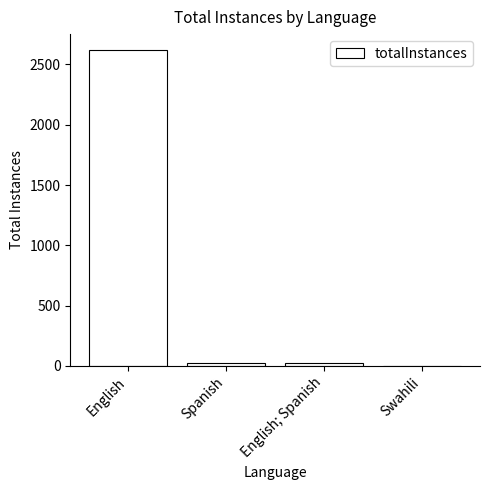

The chart shows a value of 844 at English. True or false?

False